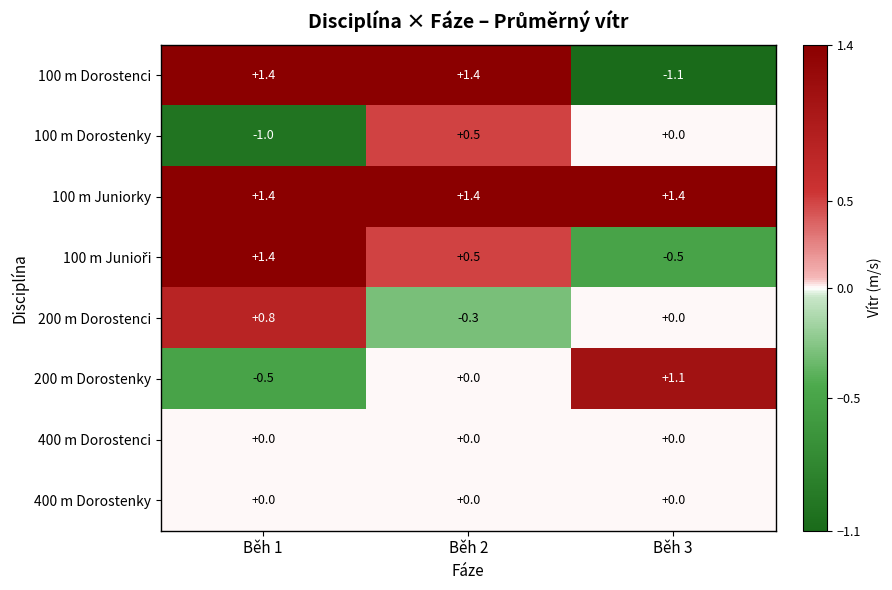

Which series has the largest range (max minus min)?

100 m Dorostenci